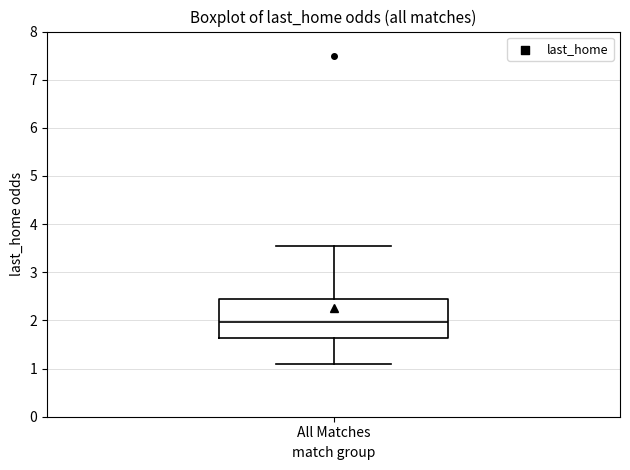

Where is the upper edge of the box for All Matches on the y-axis? The values are not printed on the chart, so give them approximately, as read against the axis.

2.4